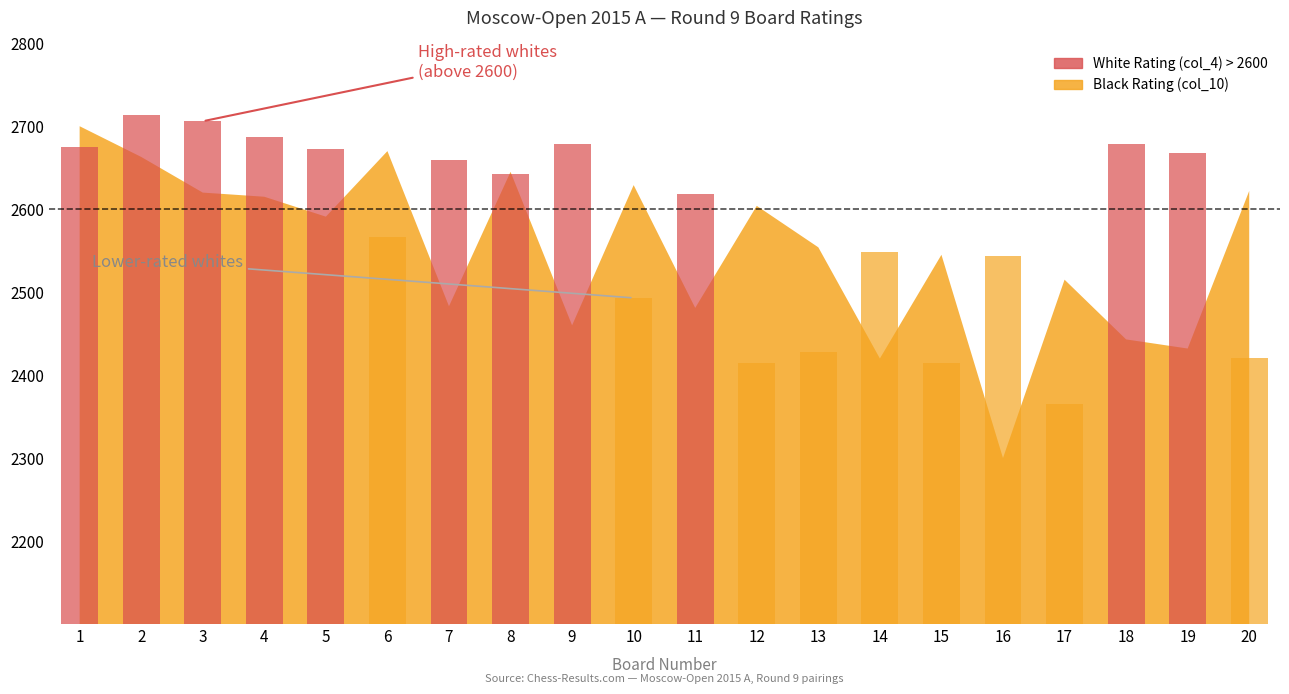

At which label is White Rating (col_4) closest to 2539?

16